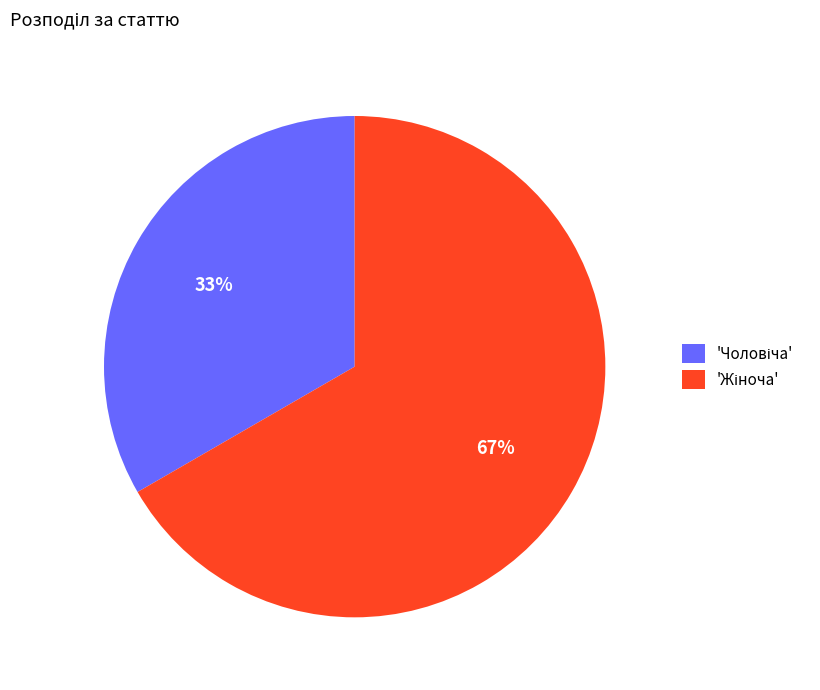

To the nearest percent, what is the average slice percentage?

50%